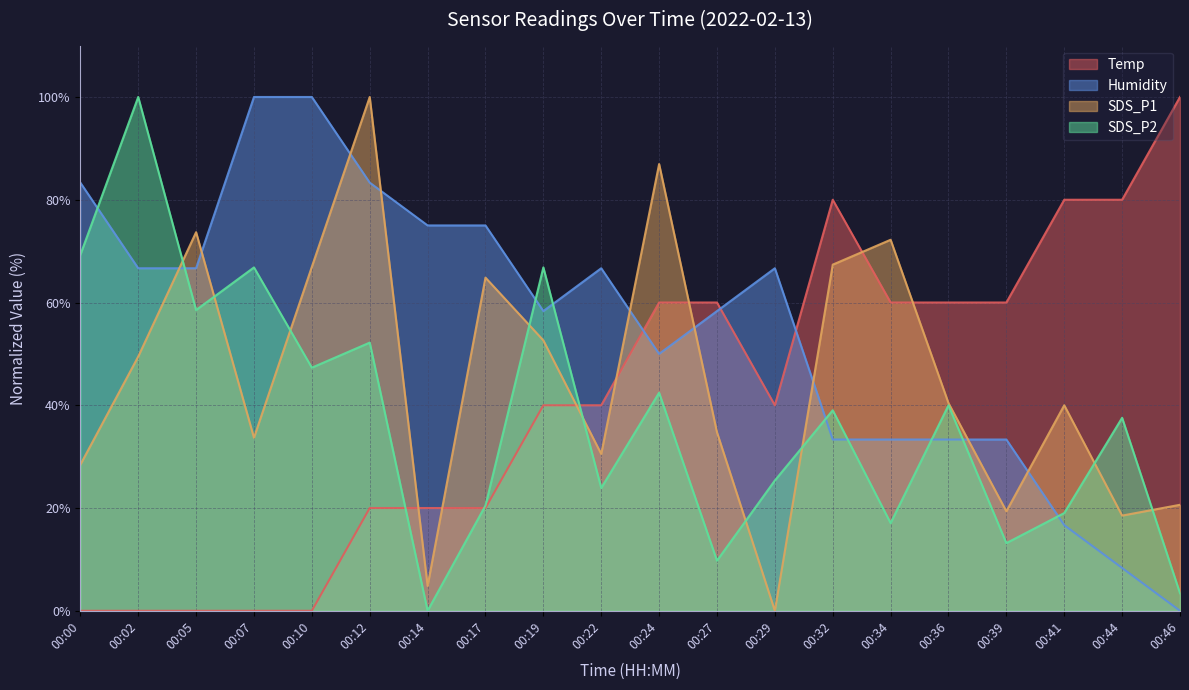

What is the value of the SDS_P2 point at the 5th from the left?

47.3